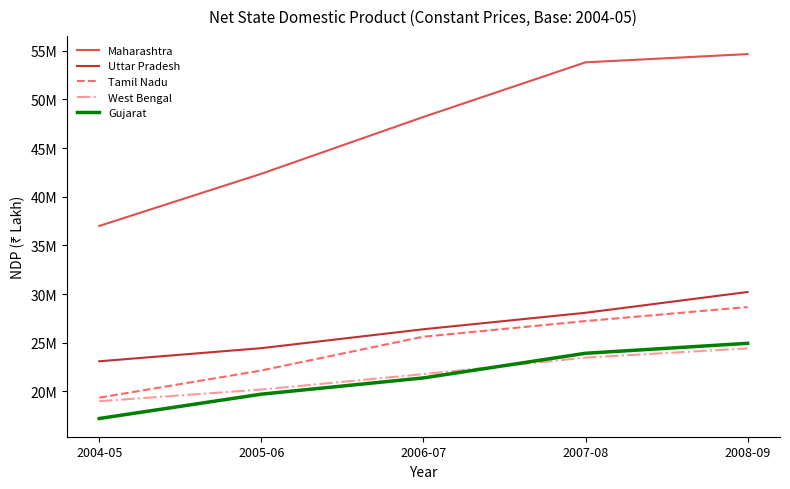

True or false: Uttar Pradesh and West Bengal intersect in this chart.

False